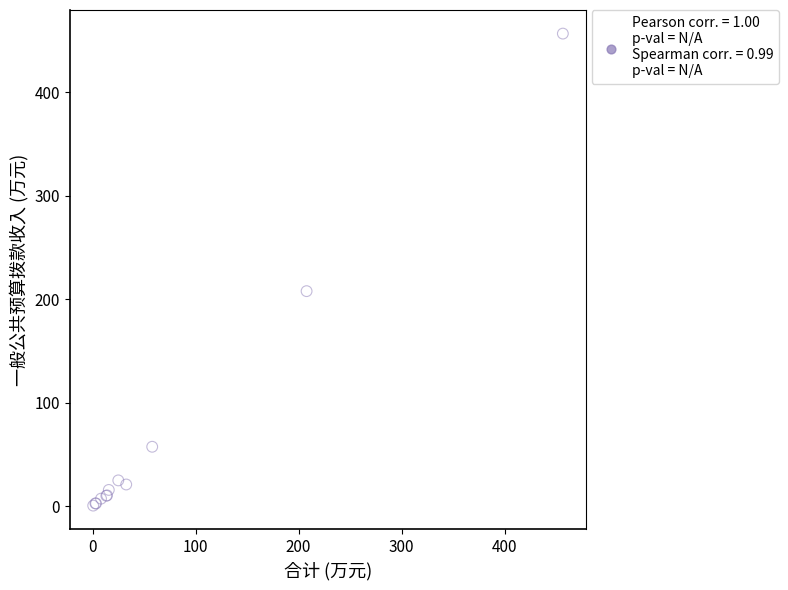

What Y value in the scatter plot is closest to 228?

207.8